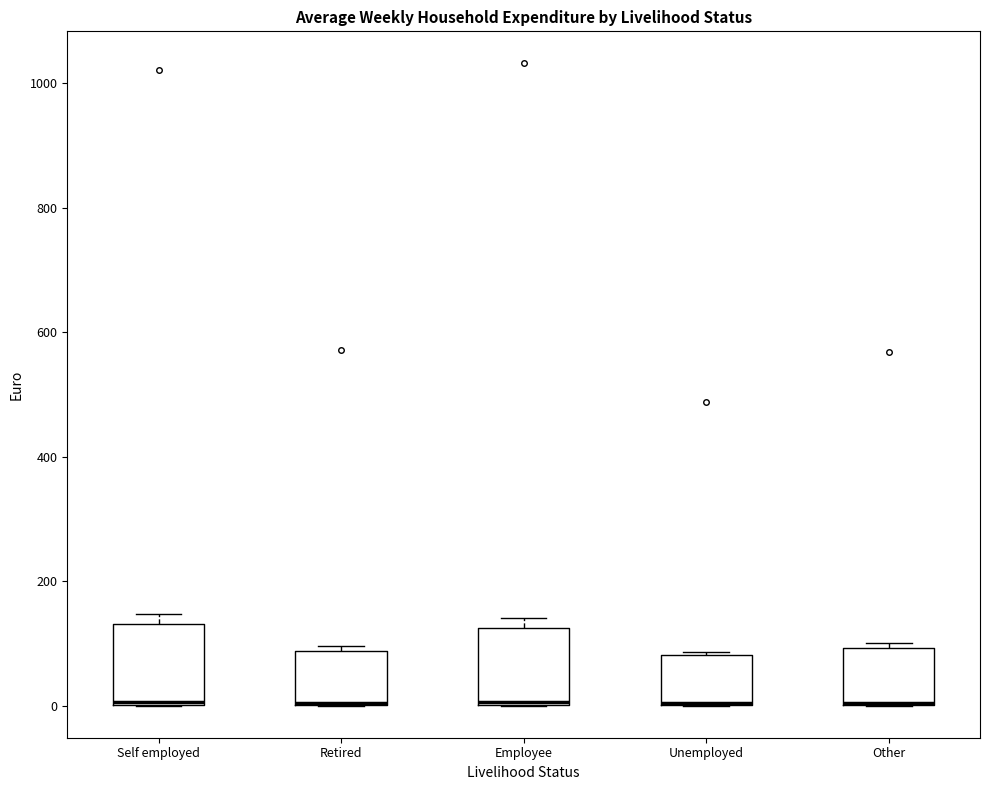

Reading left to right, transcribe this box plot: for each box, give where its median line is, the range the box spans, and where its two whiskers end, as read against the y-axis. The values are not printed on the chart, so give them approximately, as read against the axis.

Self employed: median 0, box 0 to 140, whiskers 0 to 140 (just above the box's upper edge)
Retired: median 0 (drawn on the box's lower edge), box 0 to 80, whiskers 0 to 100
Employee: median 0, box 0 to 120, whiskers 0 to 140
Unemployed: median 0 (drawn on the box's lower edge), box 0 to 80, whiskers 0 to 80
Other: median 0 (drawn on the box's lower edge), box 0 to 100, whiskers 0 to 100 (just above the box's upper edge)